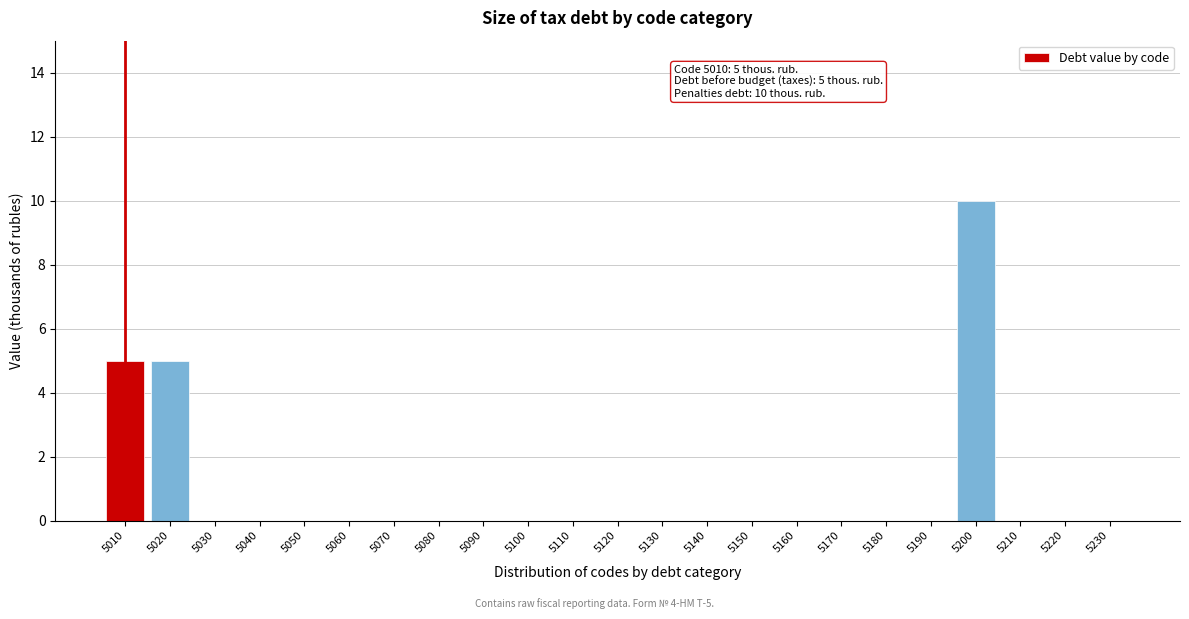

Reading left to right, what are all the values shown in this chart?

5010=5	5020=5	5030=0	5040=0	5050=0	5060=0	5070=0	5080=0	5090=0	5100=0	5110=0	5120=0	5130=0	5140=0	5150=0	5160=0	5170=0	5180=0	5190=0	5200=10	5210=0	5220=0	5230=0